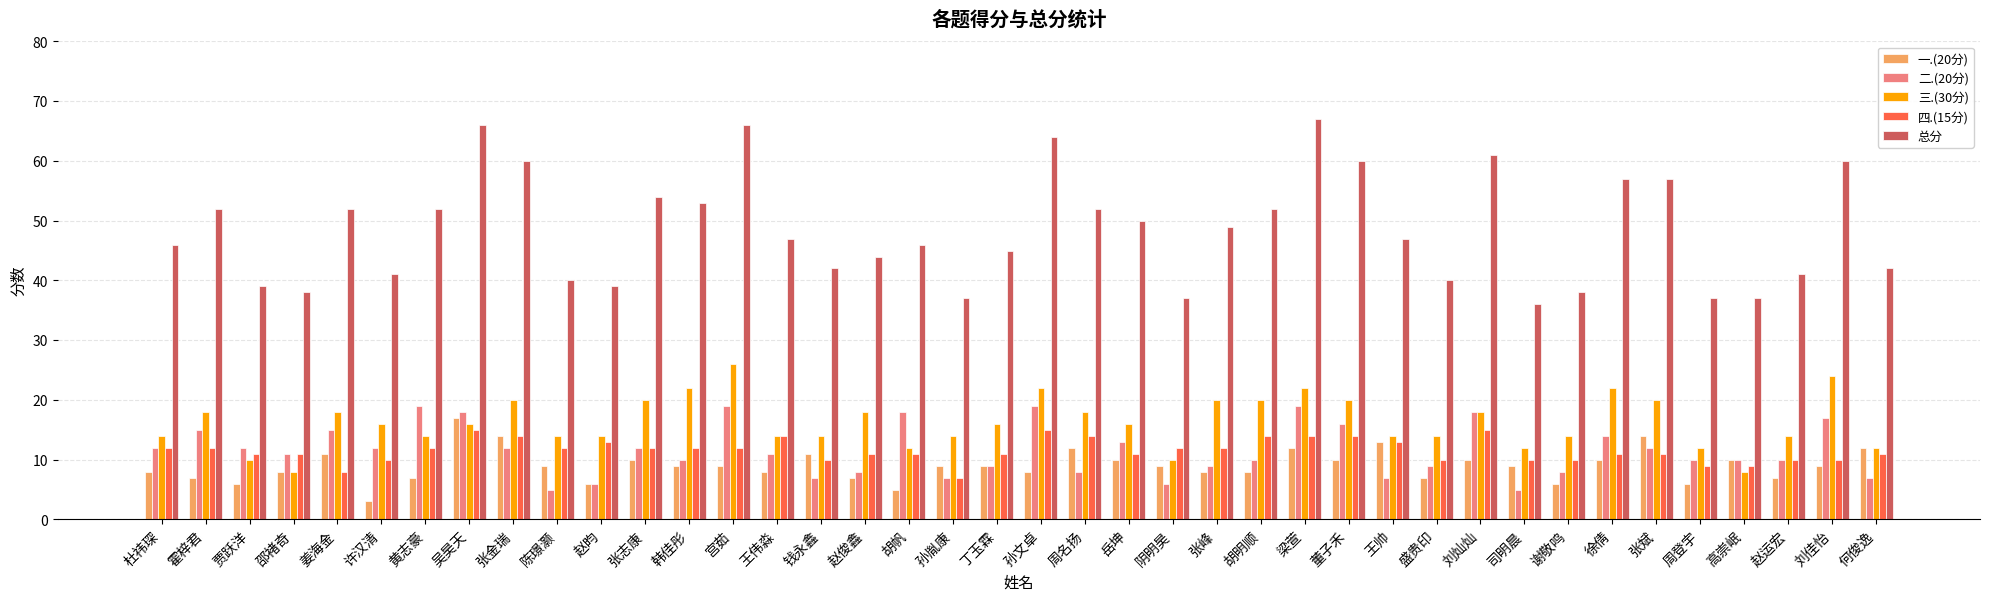

What is the total value across all series at 谢敬鸣?

76